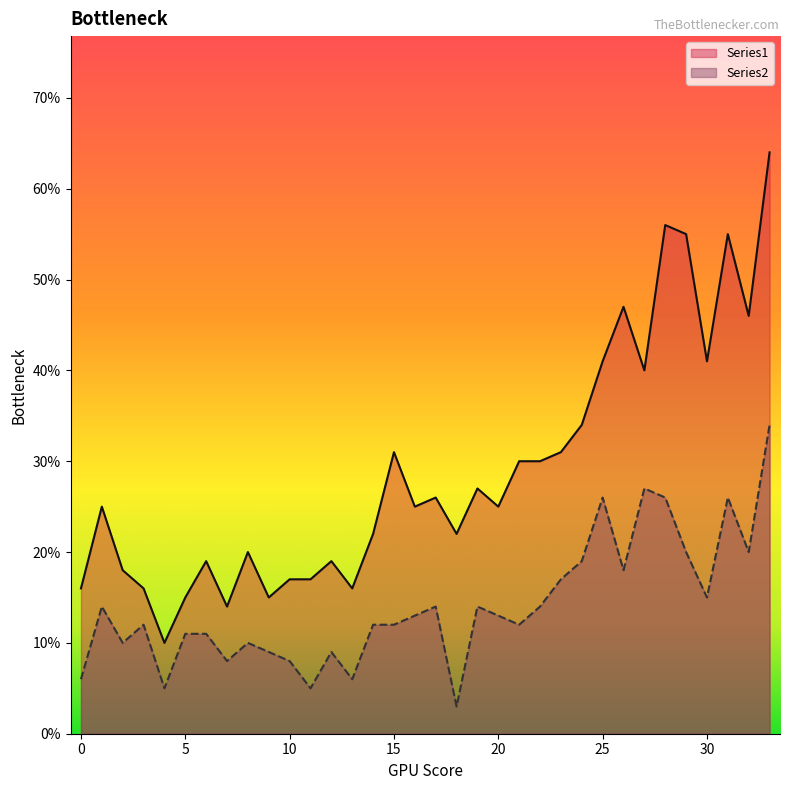

The value of Series2 at 15 is 3. True or false?

False